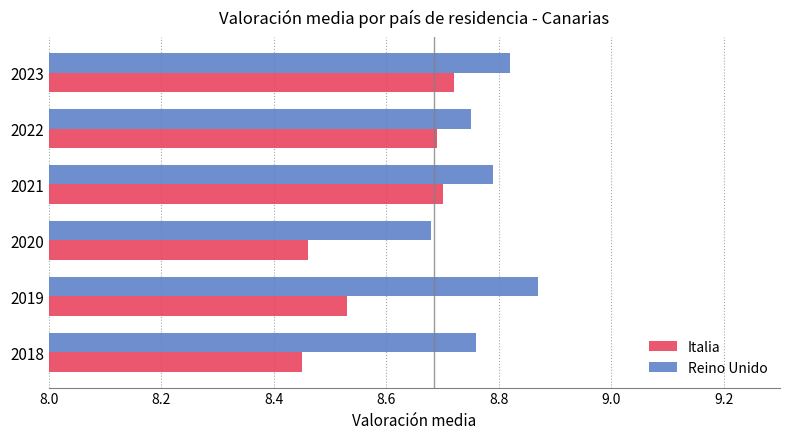

At which label does Italia reach its peak?

2023